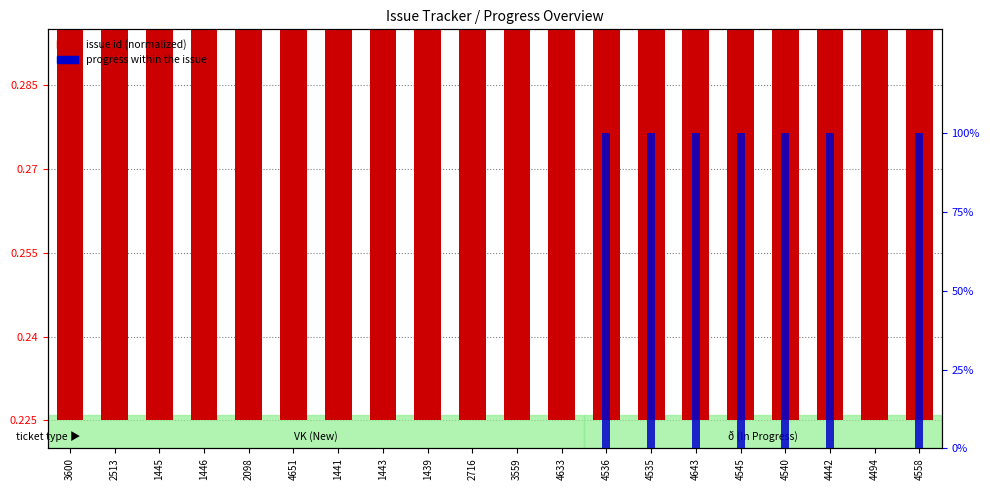

How many bars are there in each group?

2